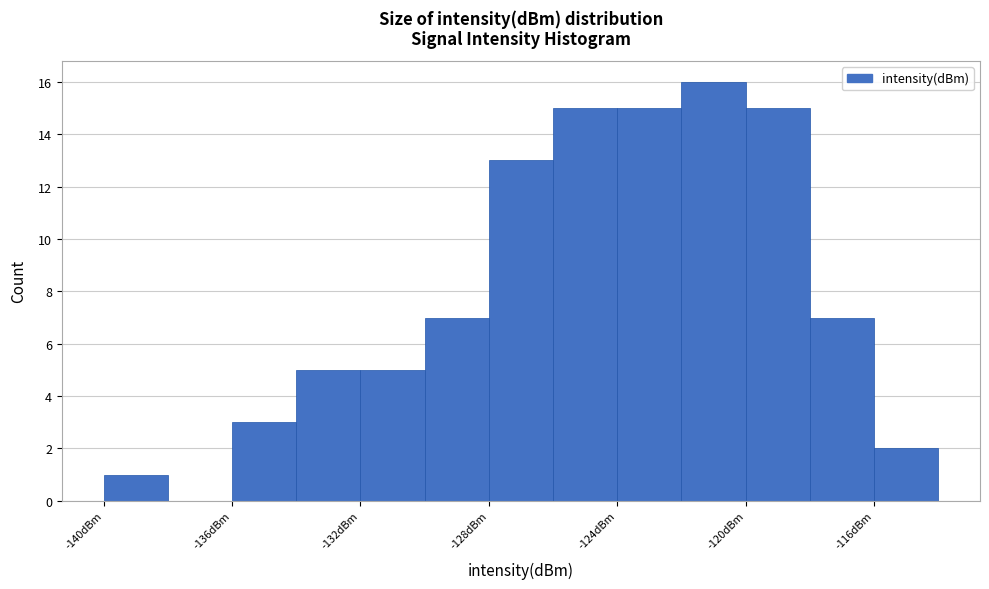

Reading left to right, list every bar in this chart as the range it spans on the x-axis followed by its height. The values are not printed on the chart, so give them approximately, as read against the axis.

-140 to -138: 1
-138 to -136: 0
-136 to -134: 3
-134 to -132: 5
-132 to -130: 5
-130 to -128: 7
-128 to -126: 13
-126 to -124: 15
-124 to -122: 15
-122 to -120: 16
-120 to -118: 15
-118 to -116: 7
-116 to -114: 2